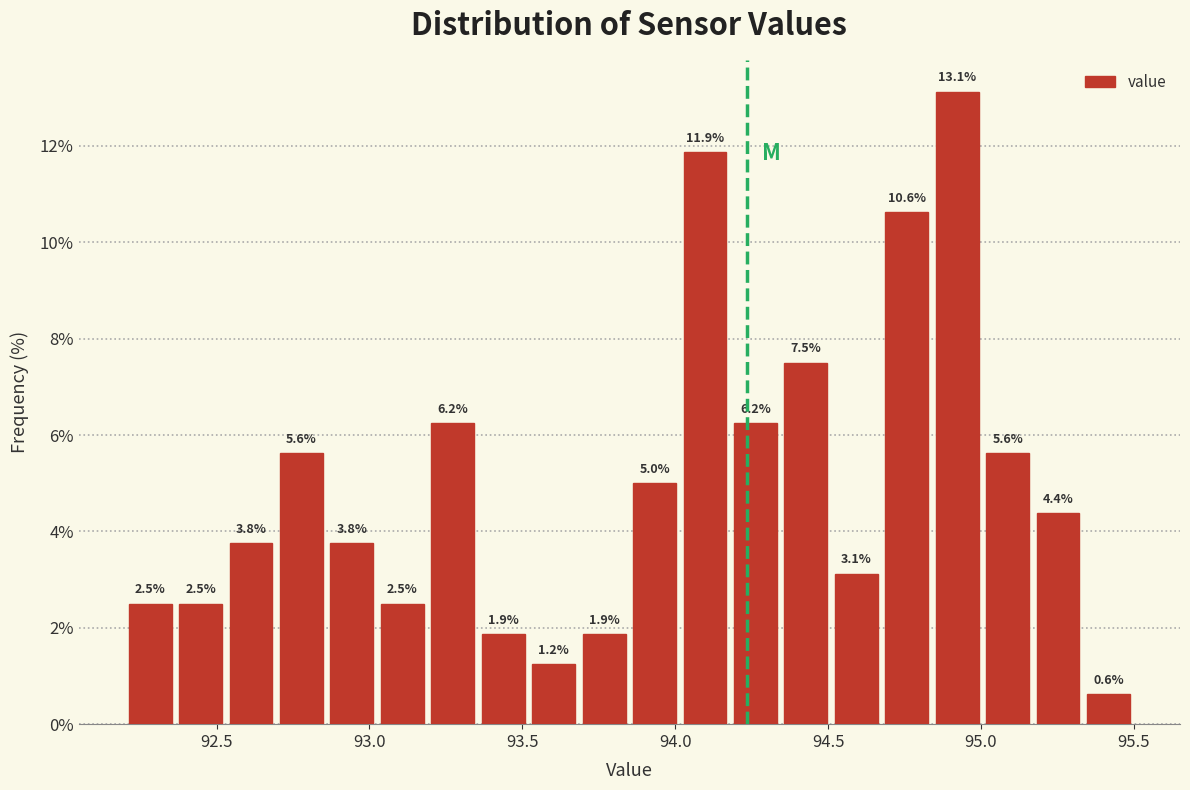

Read against the x-axis, roughly where is the centre of the tallest bar?

94.90